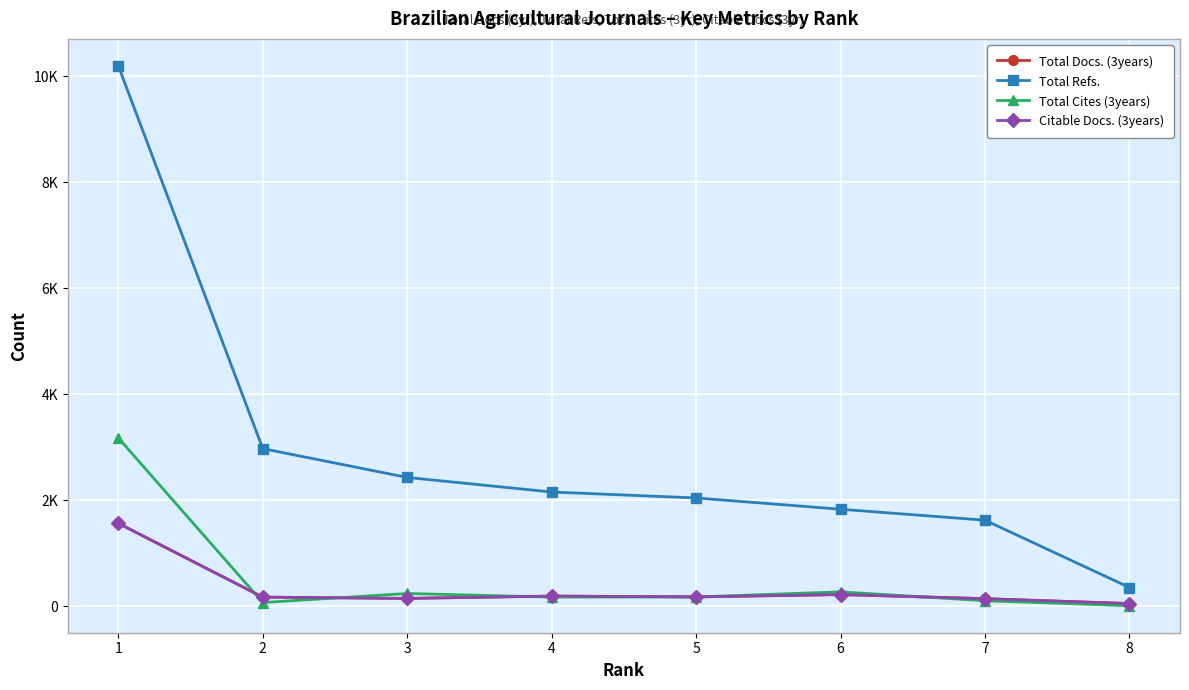

The Citable Docs. (3years) series shows 2420 at 1. True or false?

False